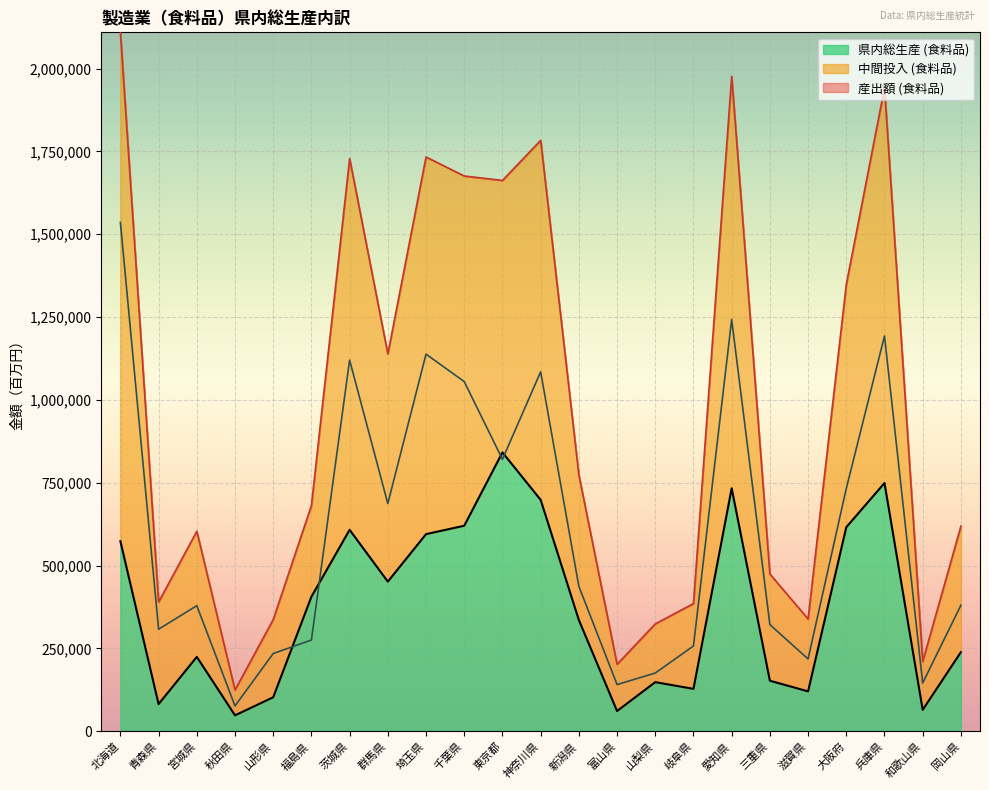

Which series has the widest spread of values?

産出額 (食料品)